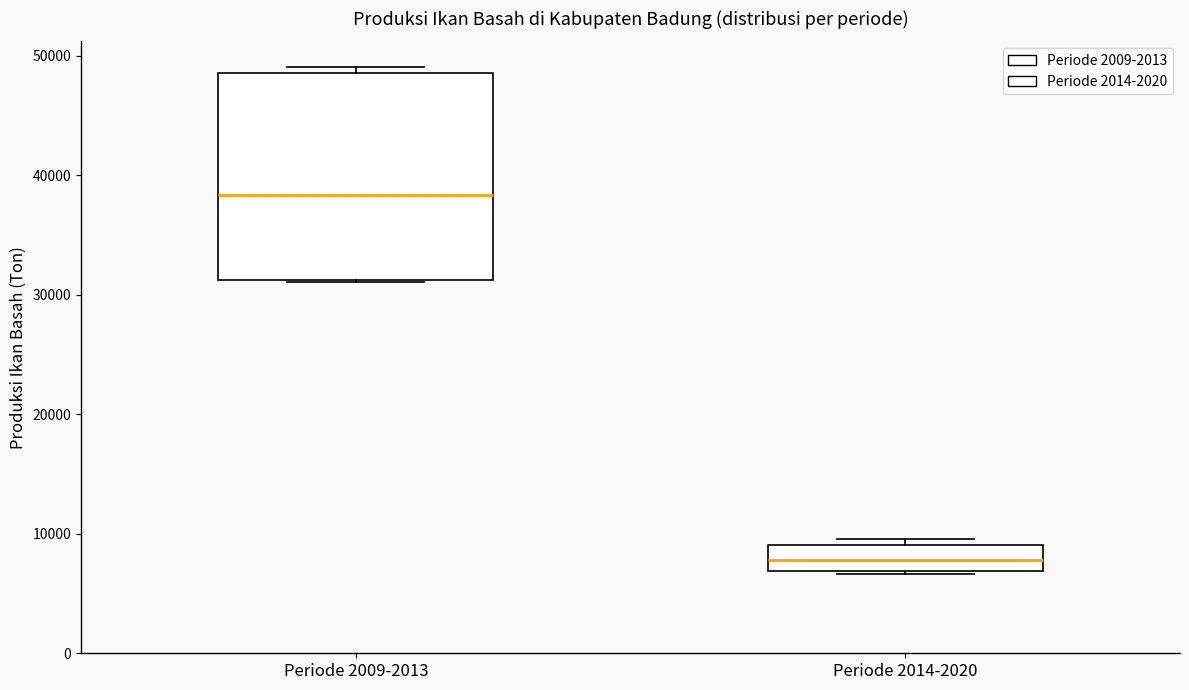

Where is the upper edge of the box for Periode 2014-2020 on the y-axis? The values are not printed on the chart, so give them approximately, as read against the axis.

9000